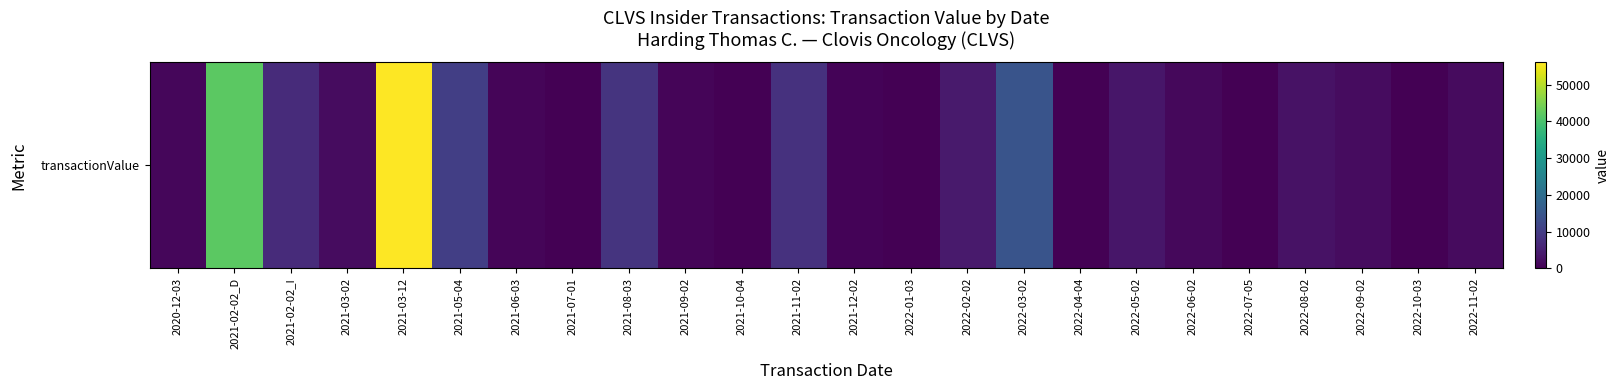

Which label corresponds to the largest value in the chart?

2021-03-12